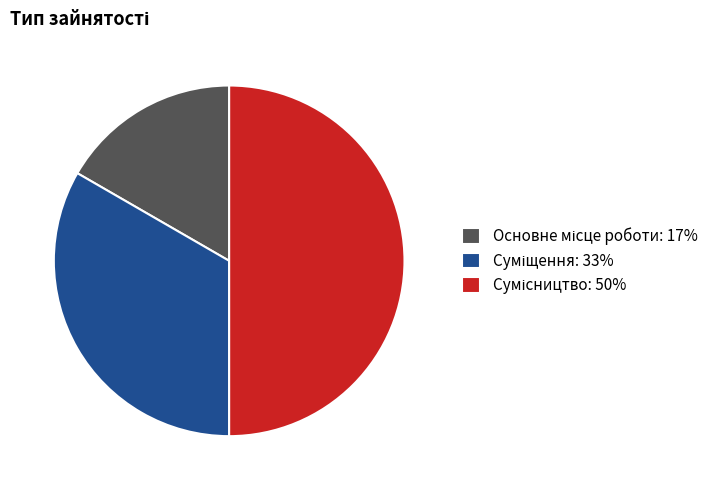

What percentage is NOT represented by Основне місце роботи?

83.3%